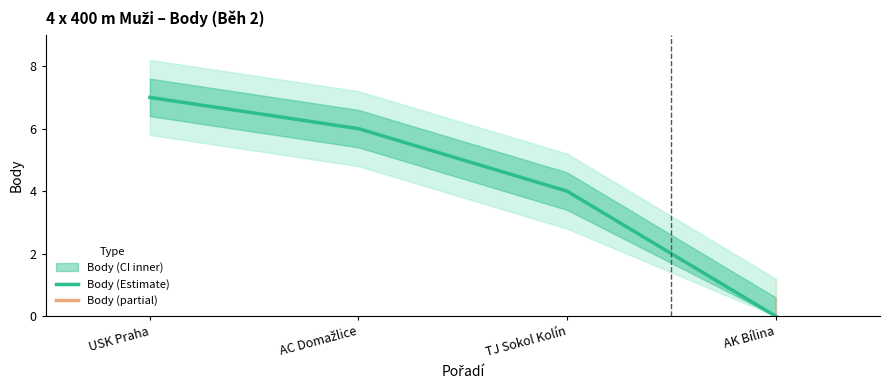

What position from the left is USK Praha?

1